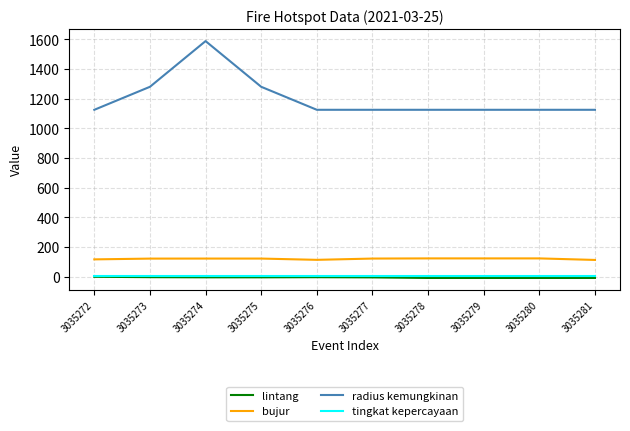

Read the radius kemungkinan value at 3035280.

1125.0